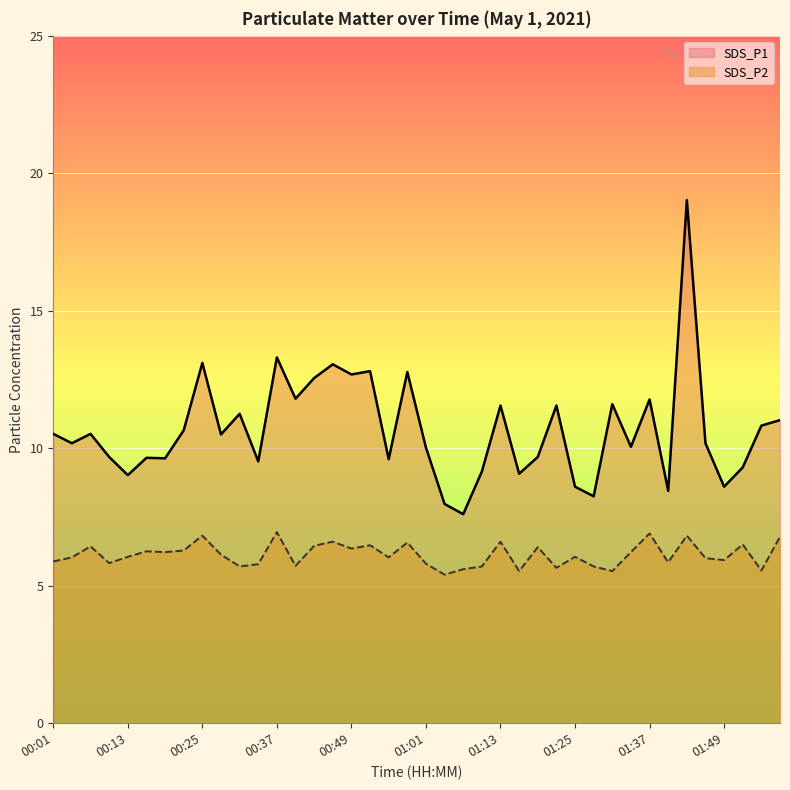

What is the label of the 16th point from the right?

01:13